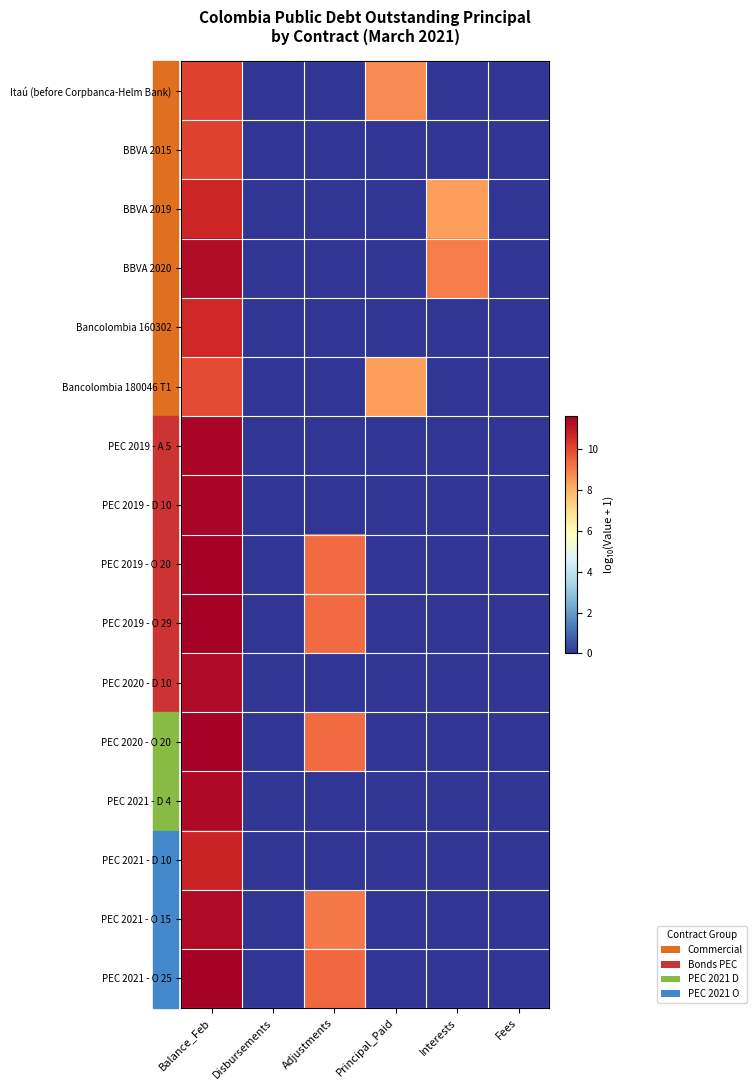

How many distinct data groups are displayed?

16